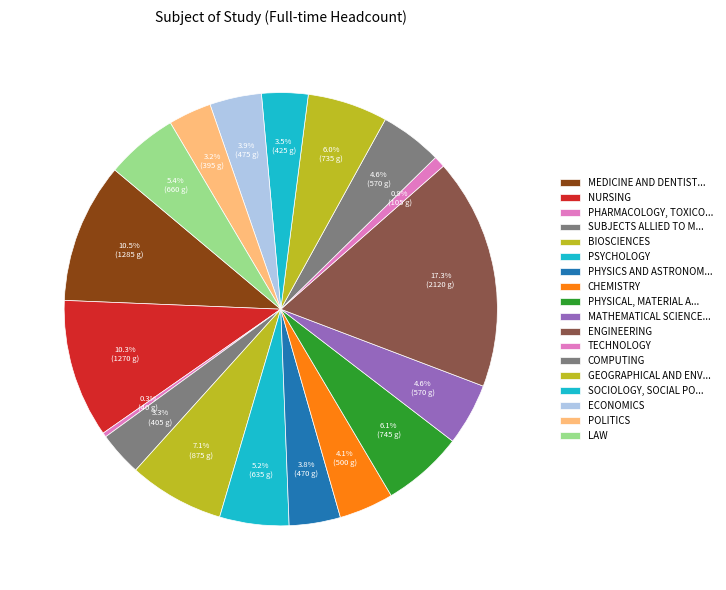

How many segments does this pie chart have?

18